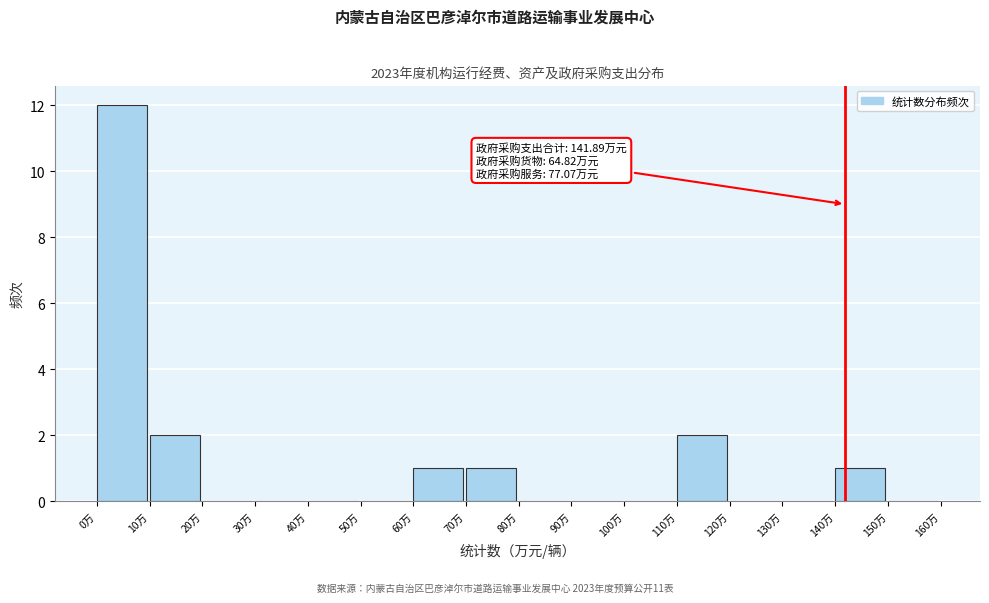

Which range on the x-axis has the tallest bar?

0 to 10